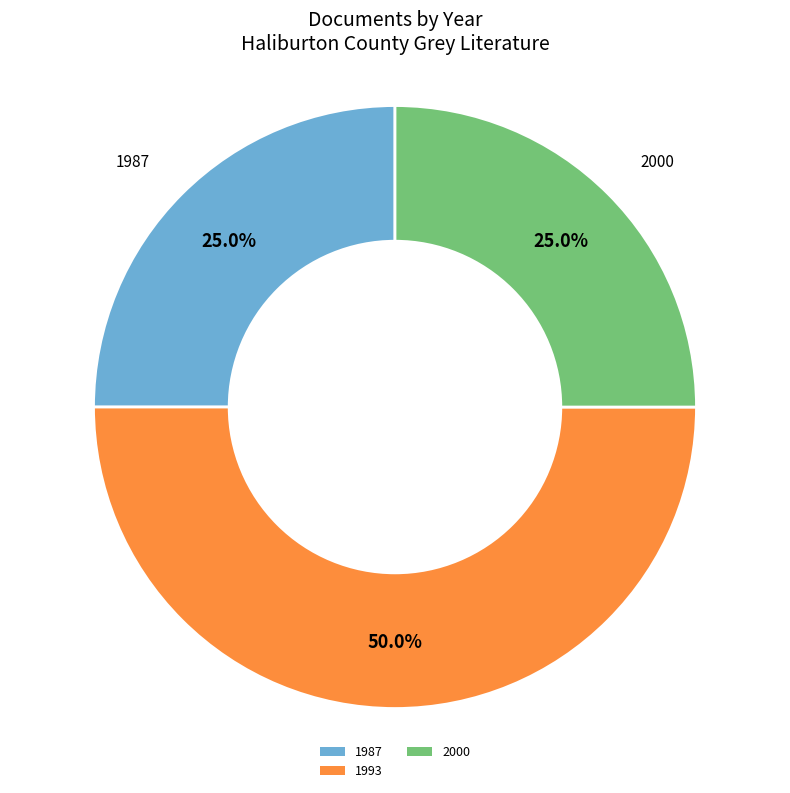

Is 2000 the majority of the pie?

No